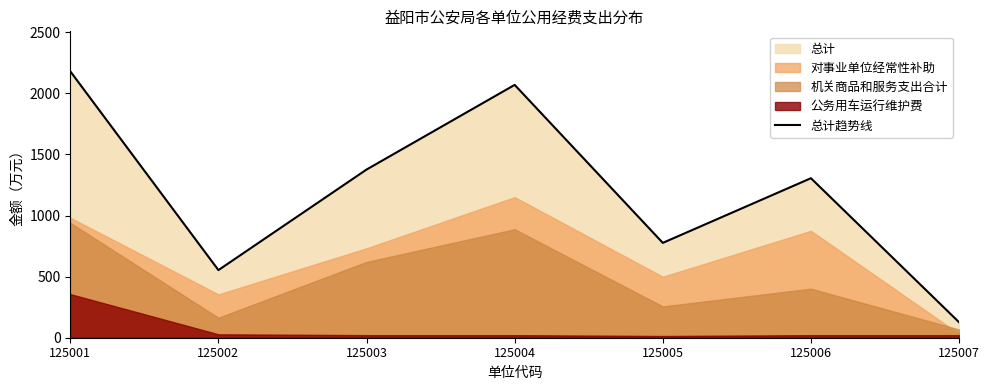

What is the change in value from 125002 to 125007?

-426.6